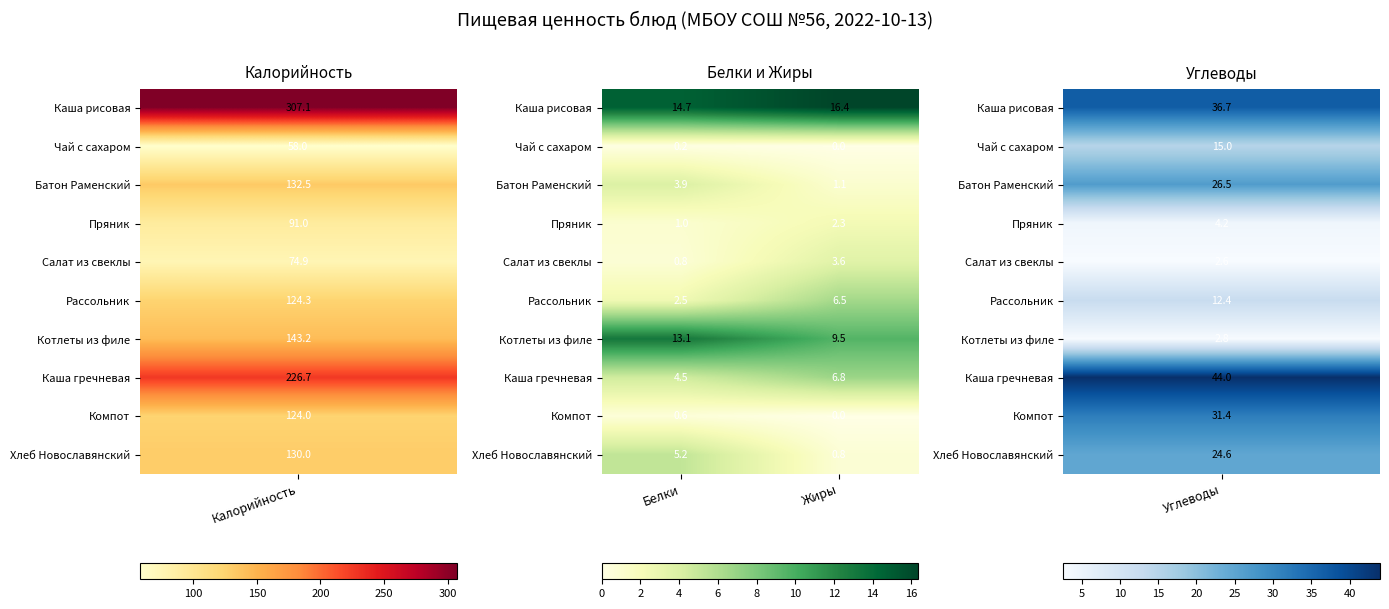

The value of Пряник at Белки is 1.0. True or false?

True